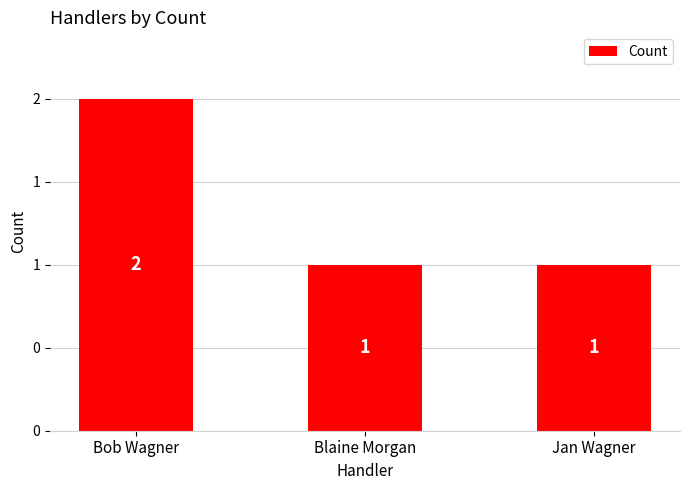

Rank the categories by value from highest to lowest.

Bob Wagner, Blaine Morgan, Jan Wagner